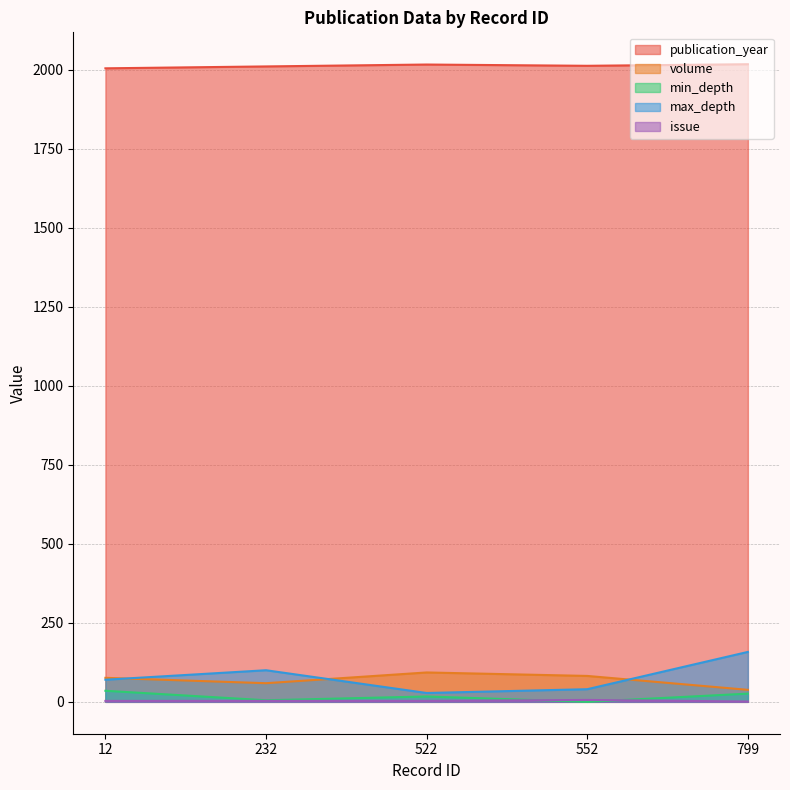

Reading left to right, list all the values displayed in this chart.

publication_year: 2005	2011	2017	2013	2018
volume: 76	59	93	82	38
min_depth: 35	5	17	0	26
max_depth: 70	100	28	40	158
issue: 3	3	3	6	1